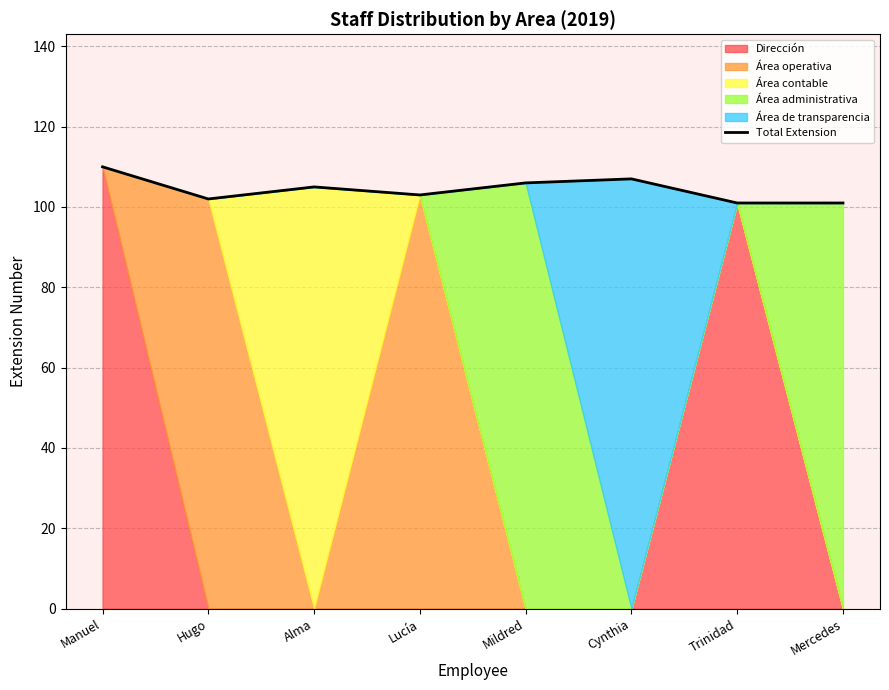

True or false: the data shows 102 at Hugo.

True